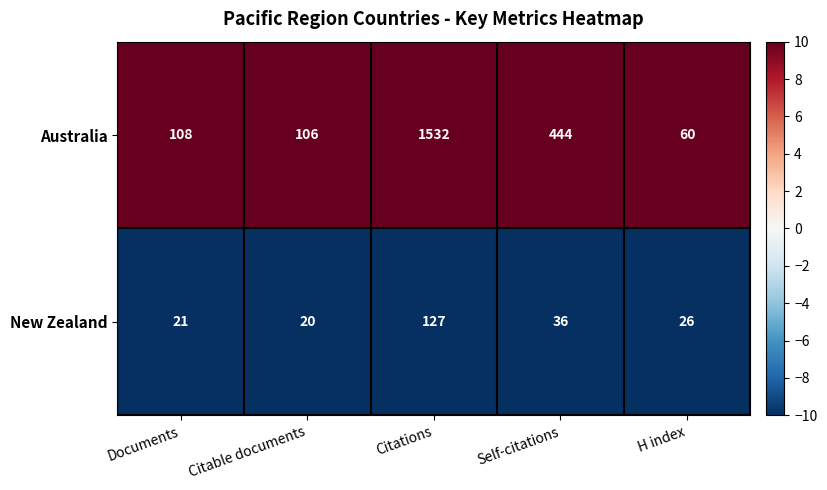

Between Documents and Self-citations, which series saw the biggest shift?

Australia